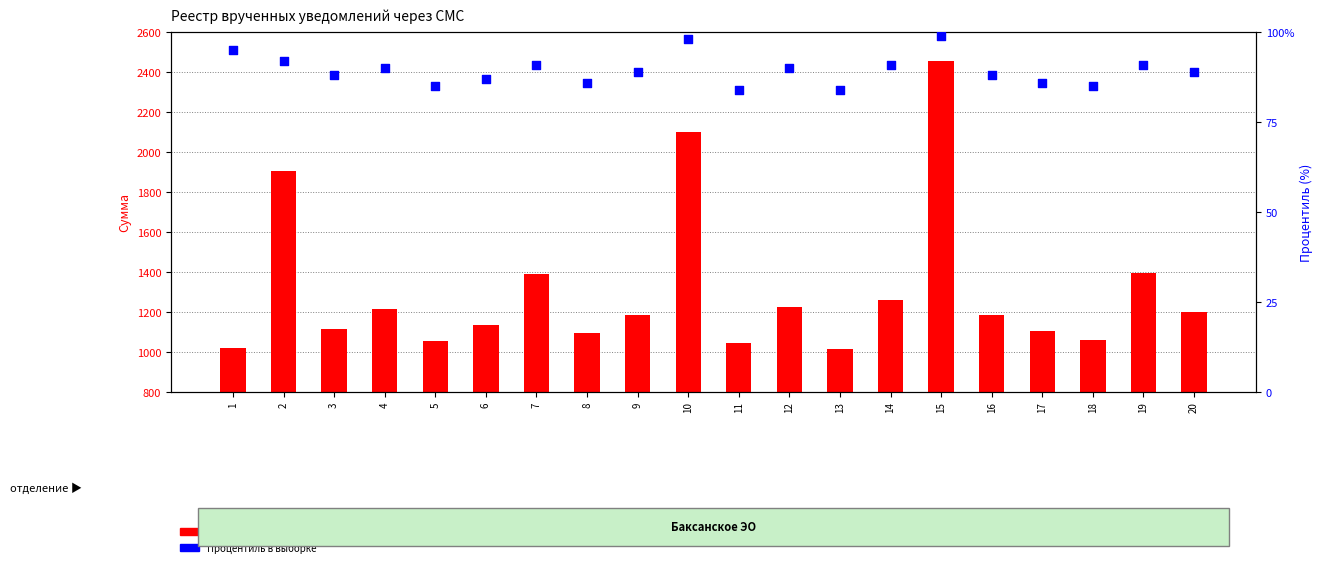

At how many categories does at least one series exceed 2219?

1